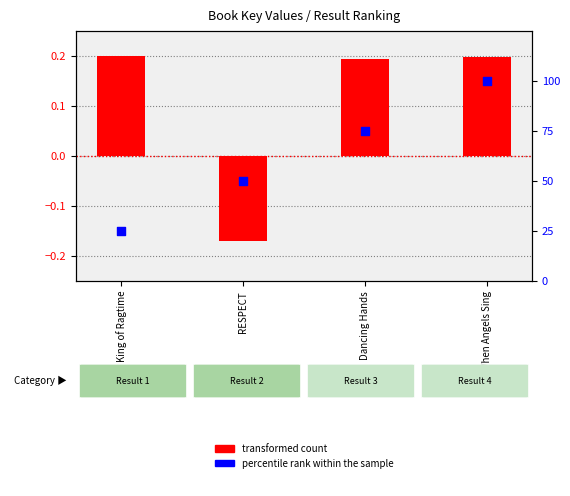

Which series has the widest spread of Y values?

percentile rank within the sample